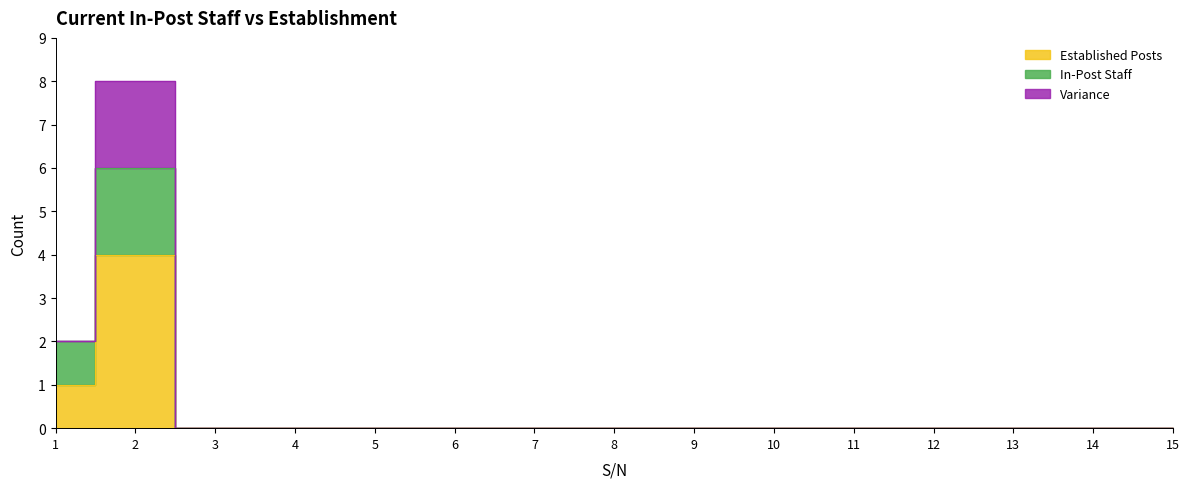

How many In-Post Staff values are between 0 and 1?

13